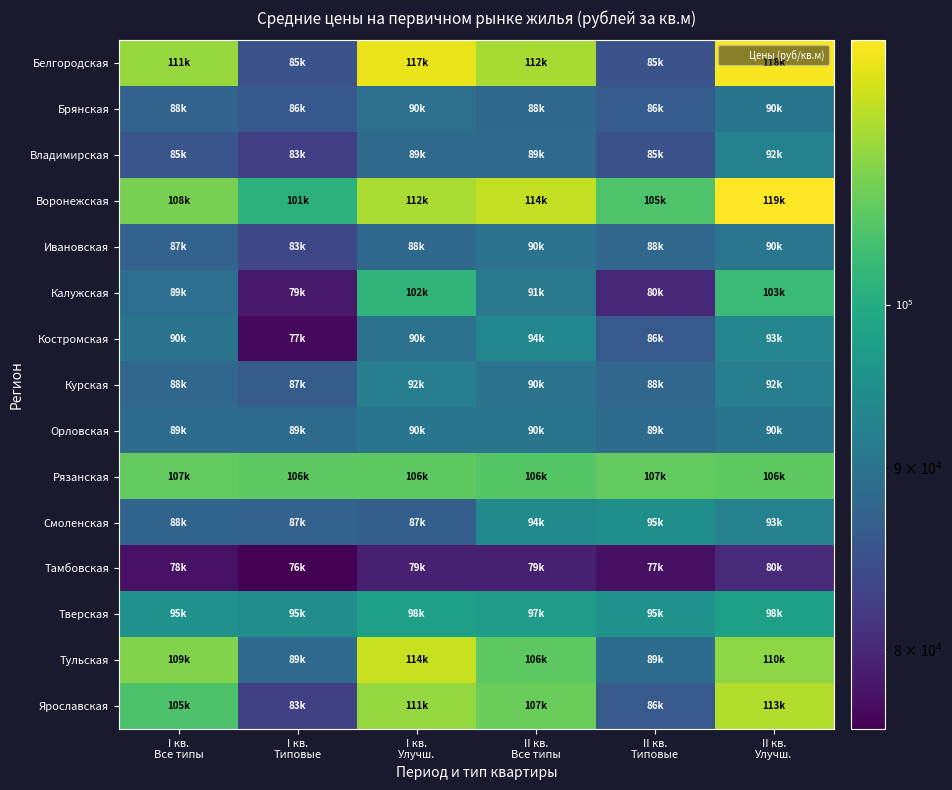

At which category is the sum across all series the highest?

II кв.
Улучш.